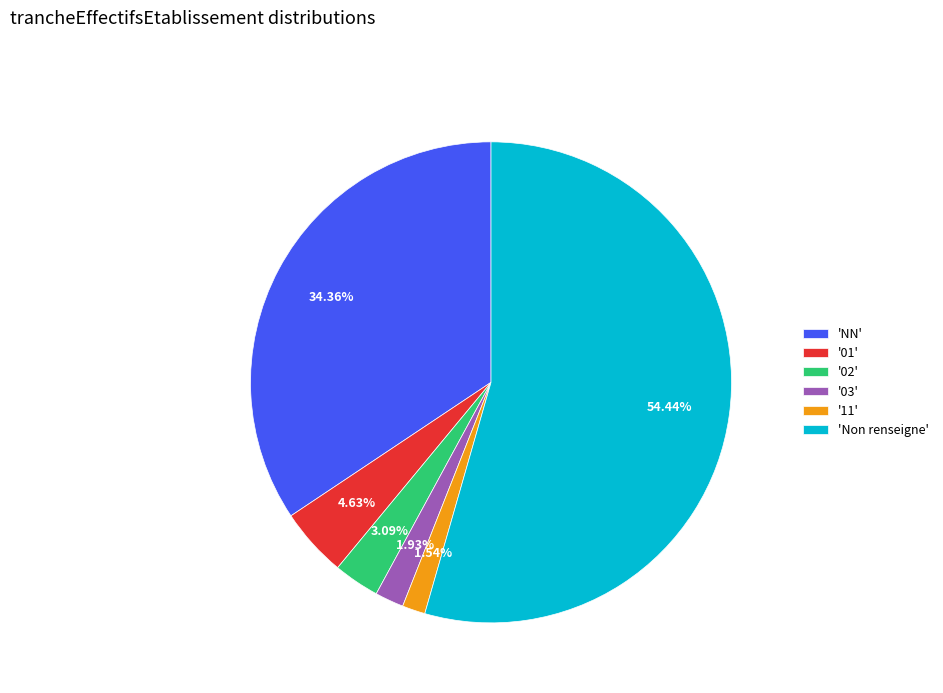

To the nearest percent, what is the average slice percentage?

17%